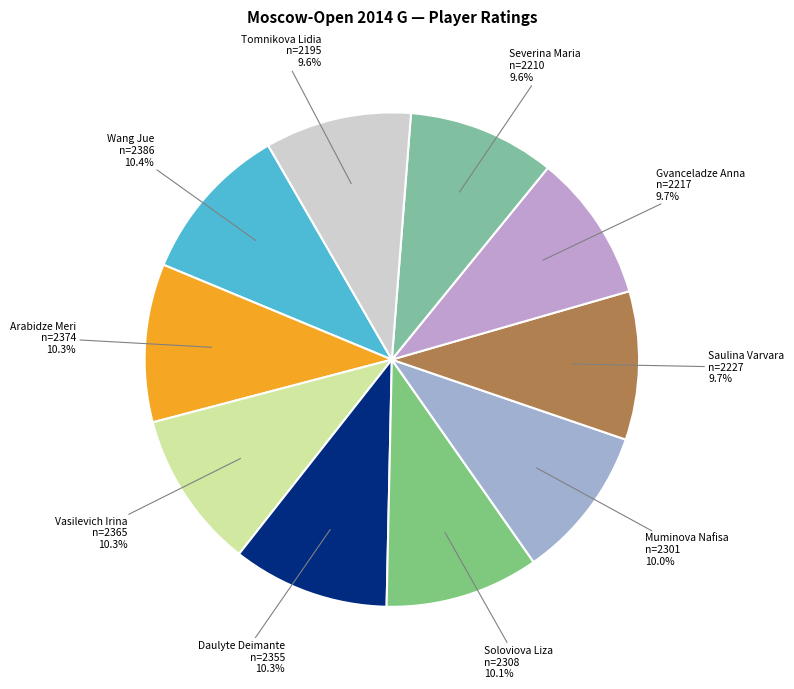

To the nearest percent, what is the average slice percentage?

10%